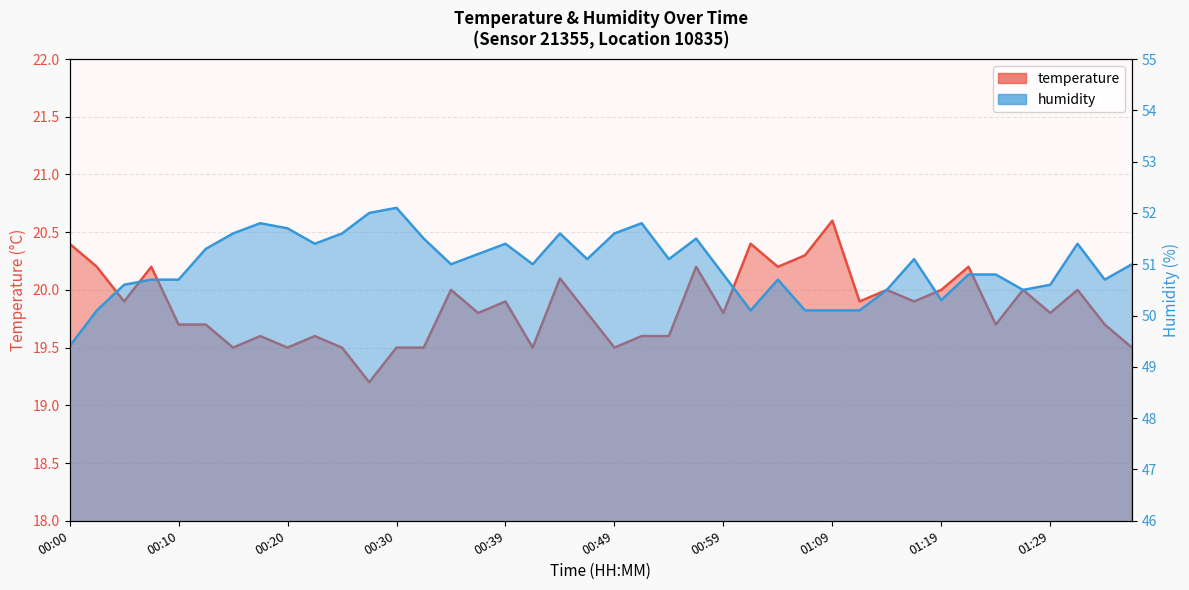

Does the chart have visible grid lines?

Yes